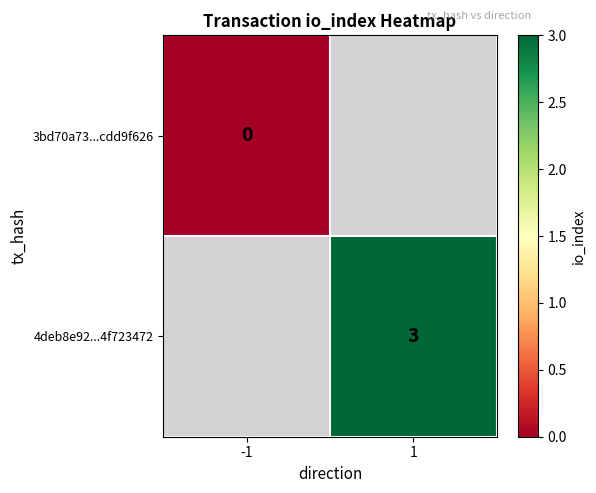

The 4deb8e92...4f723472 series shows 3 at 1. True or false?

True